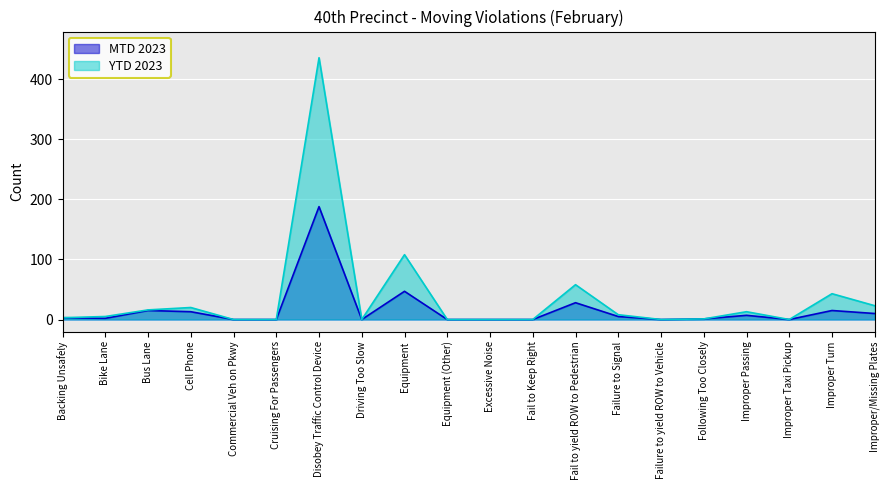

Rank the series by their maximum value, from highest to lowest.

YTD 2023, MTD 2023